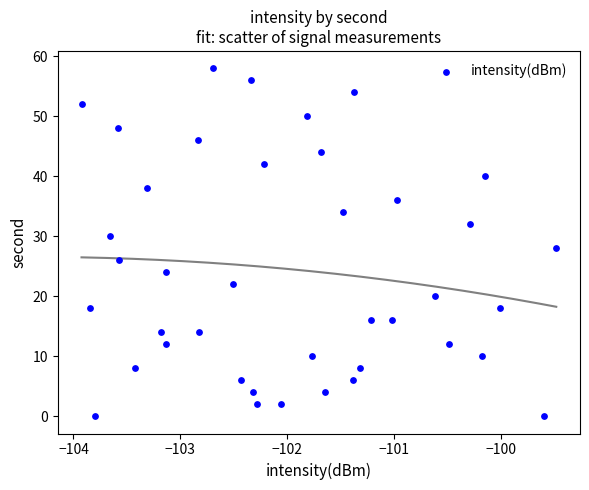

How many data points are displayed?

40